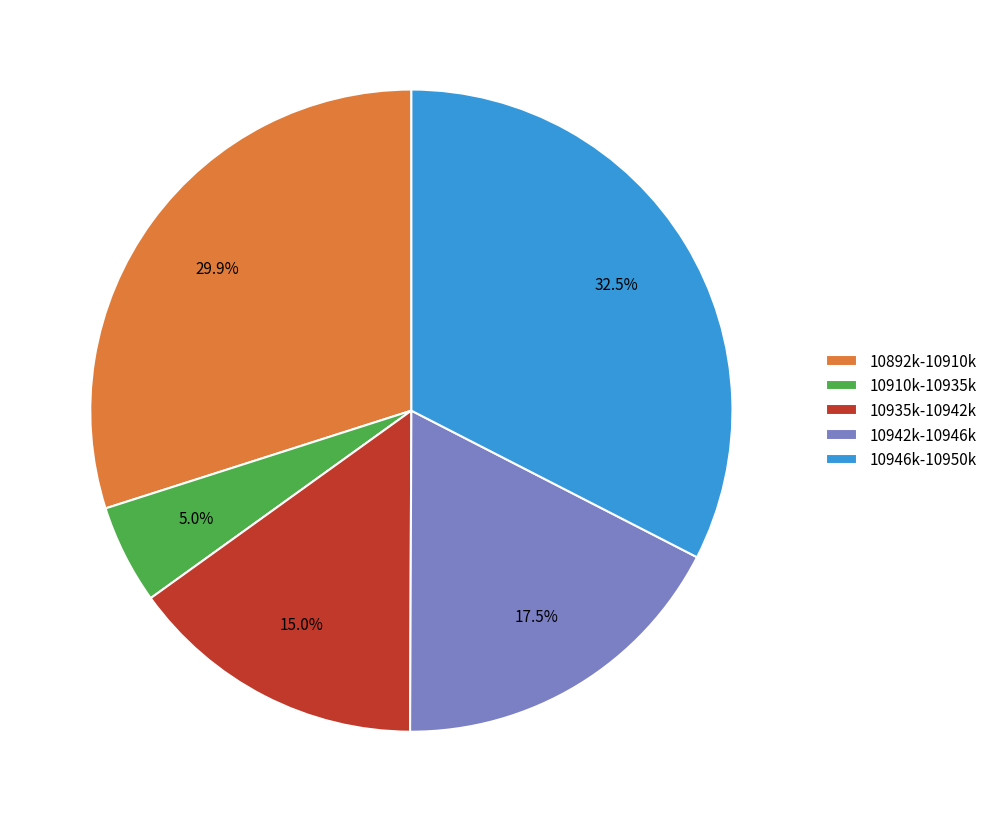

To the nearest percent, what is the average slice percentage?

20%